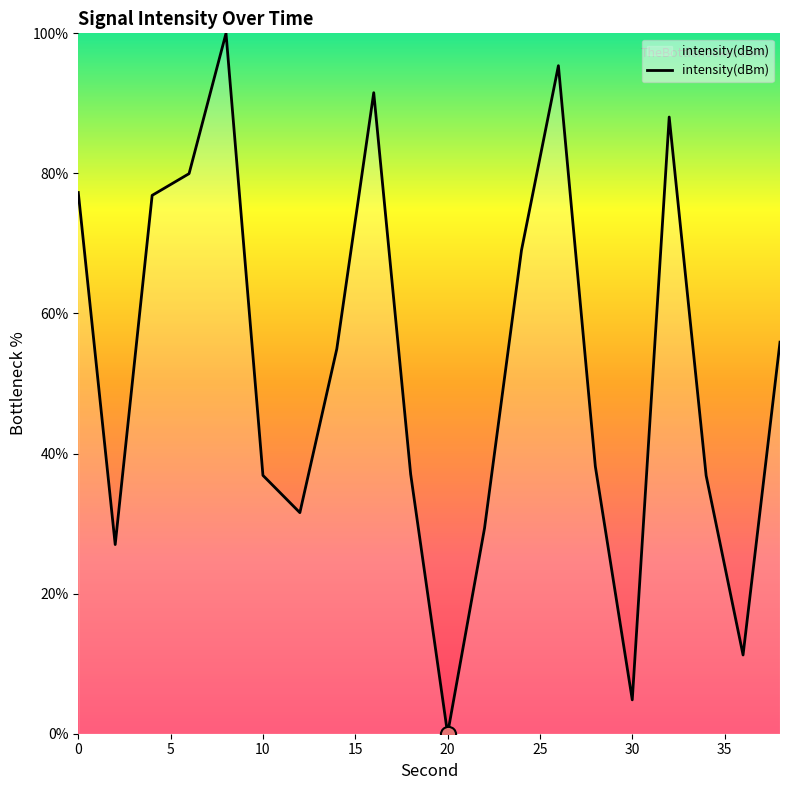

What is the difference between the maximum and minimum values?

100.0